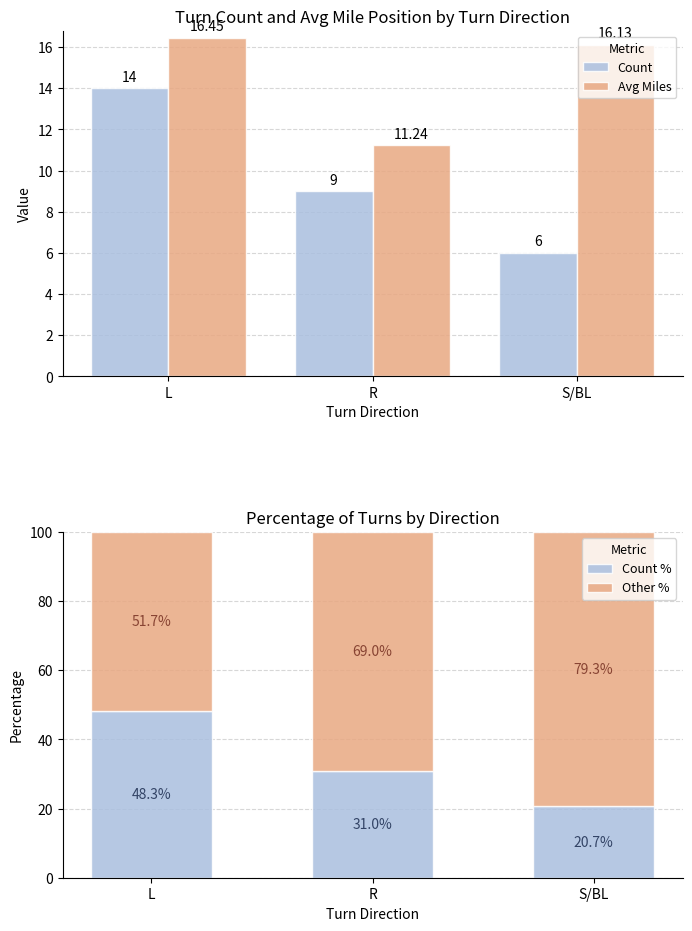

True or false: Count has a value of 6.0 at S/BL.

True